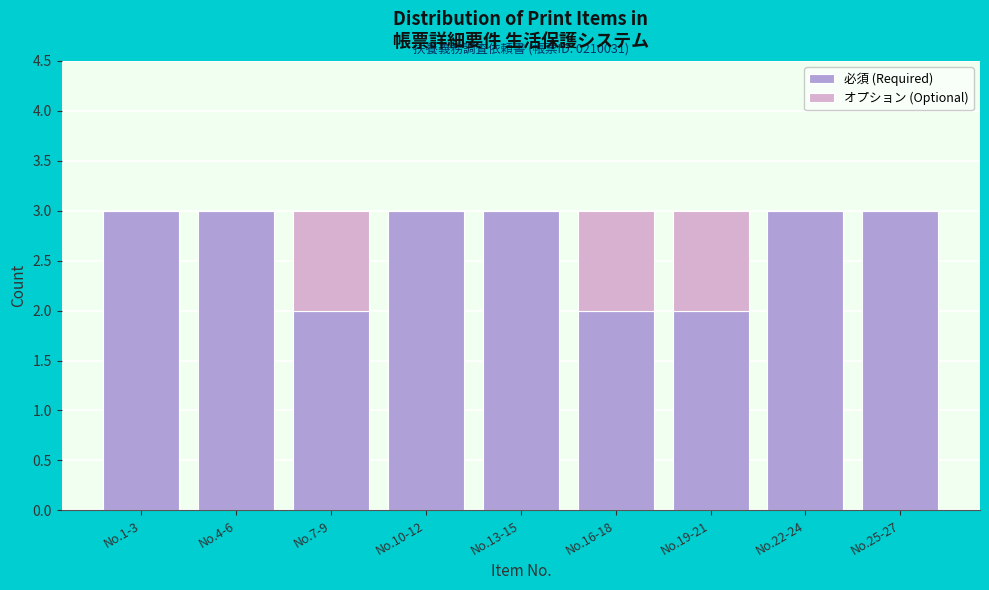

Reading right to left, list the values for the 必須 (Required) series.

No.25-27=3	No.22-24=3	No.19-21=2	No.16-18=2	No.13-15=3	No.10-12=3	No.7-9=2	No.4-6=3	No.1-3=3